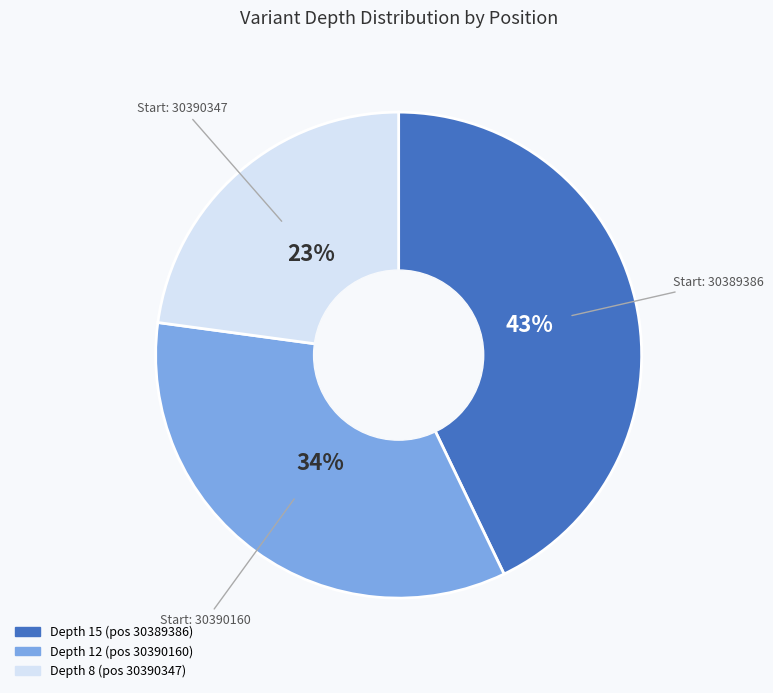

Is there any slice that represents more than half of the pie?

No